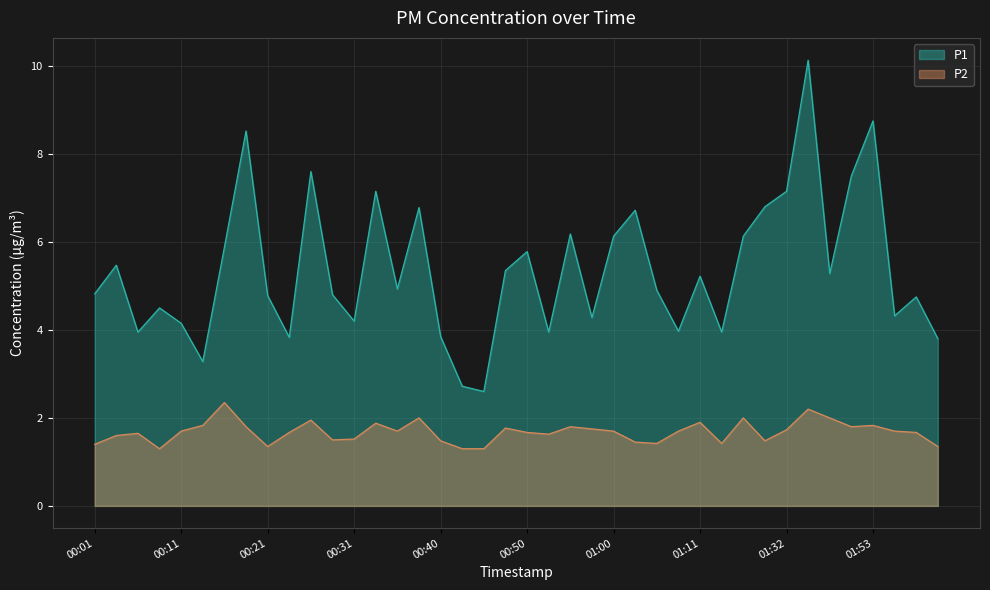

What is the label of the 12th point from the left?

00:28